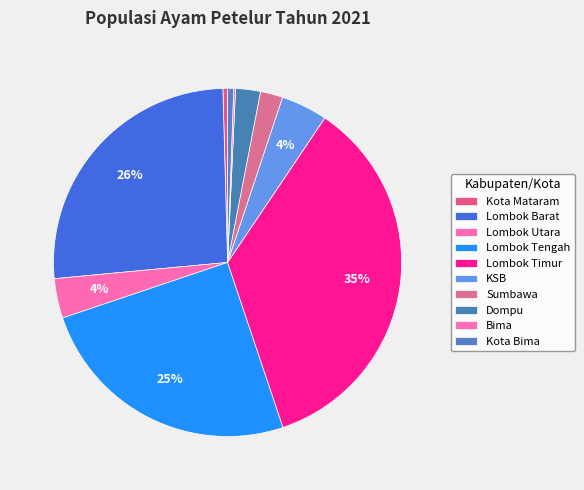

Is the sum of Sumbawa and Lombok Tengah greater than half?

No